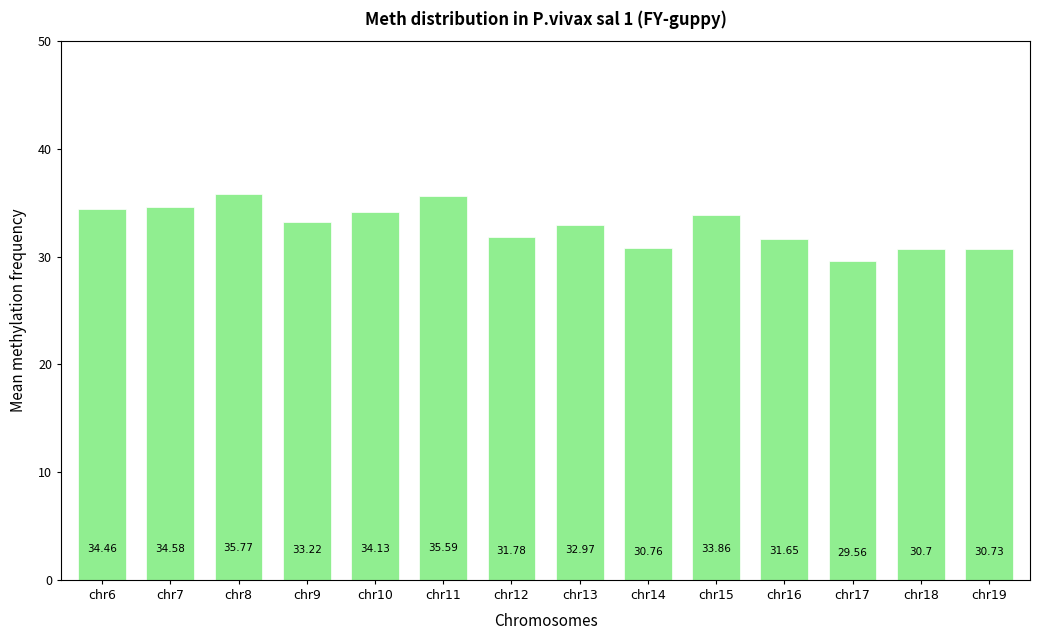

What is the greatest value displayed?

35.8